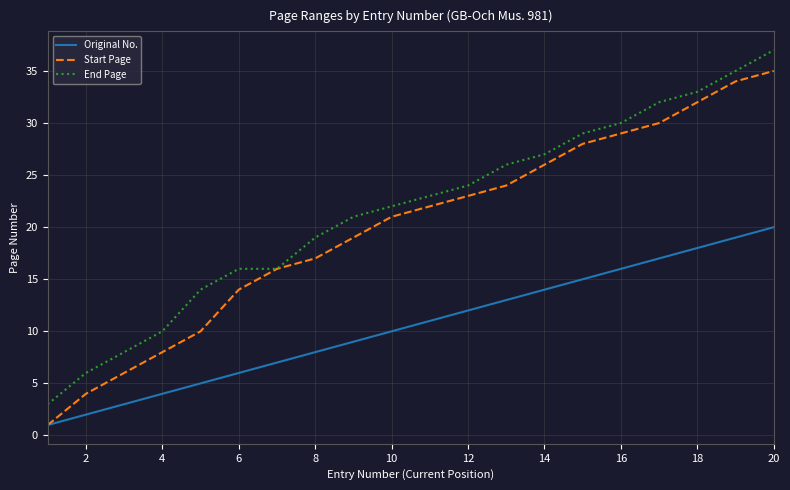

True or false: Original No. and End Page intersect in this chart.

False